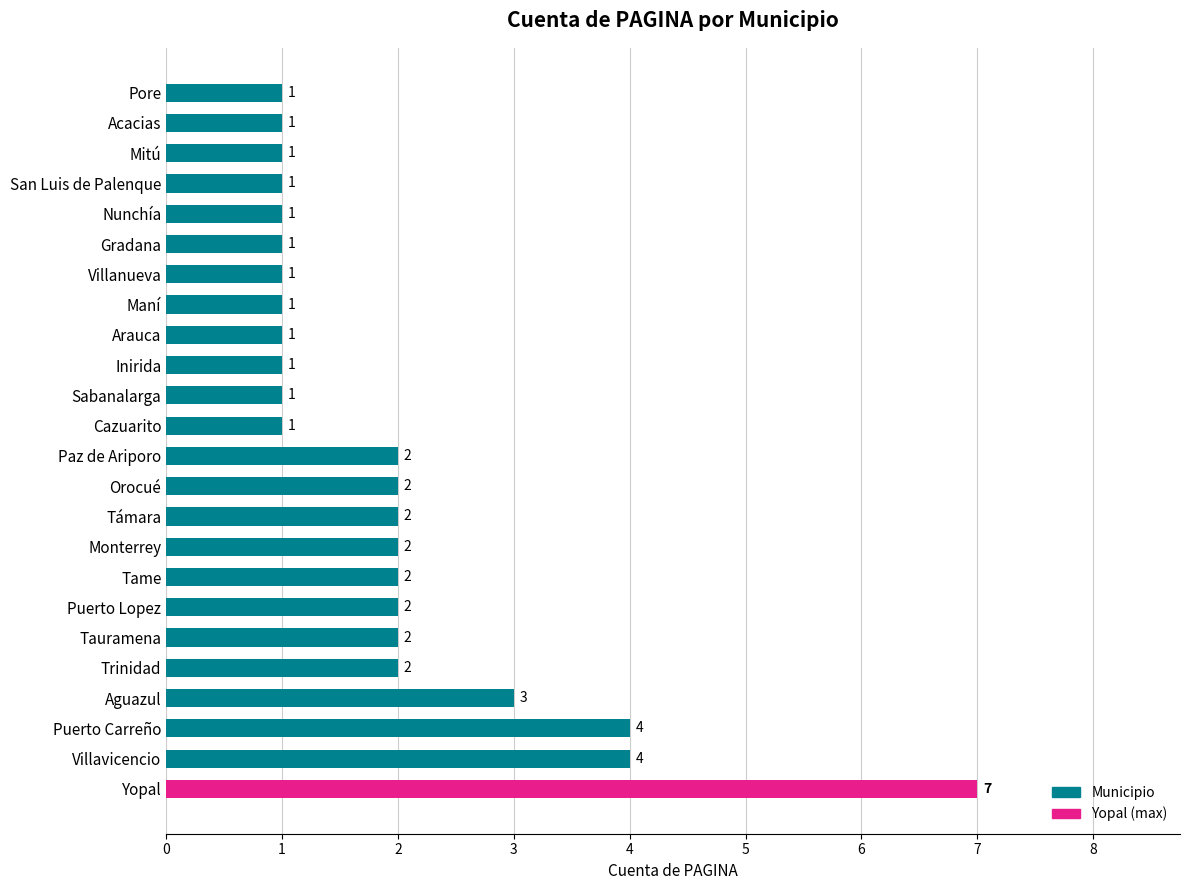

What position from the top is Gradana?

6